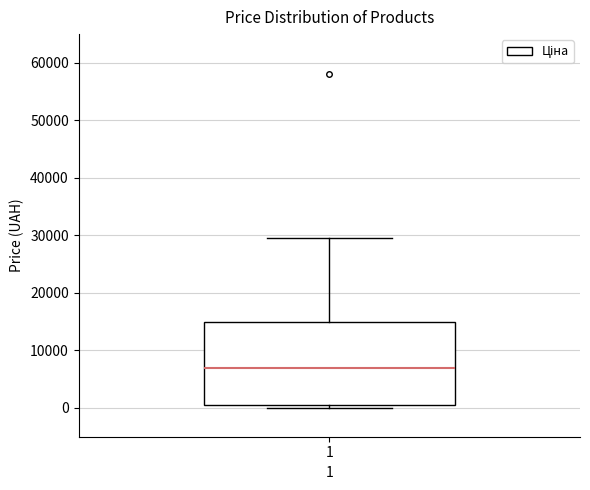

Where does the upper whisker of the box at x = 1 end on the y-axis? The values are not printed on the chart, so give them approximately, as read against the axis.

30000